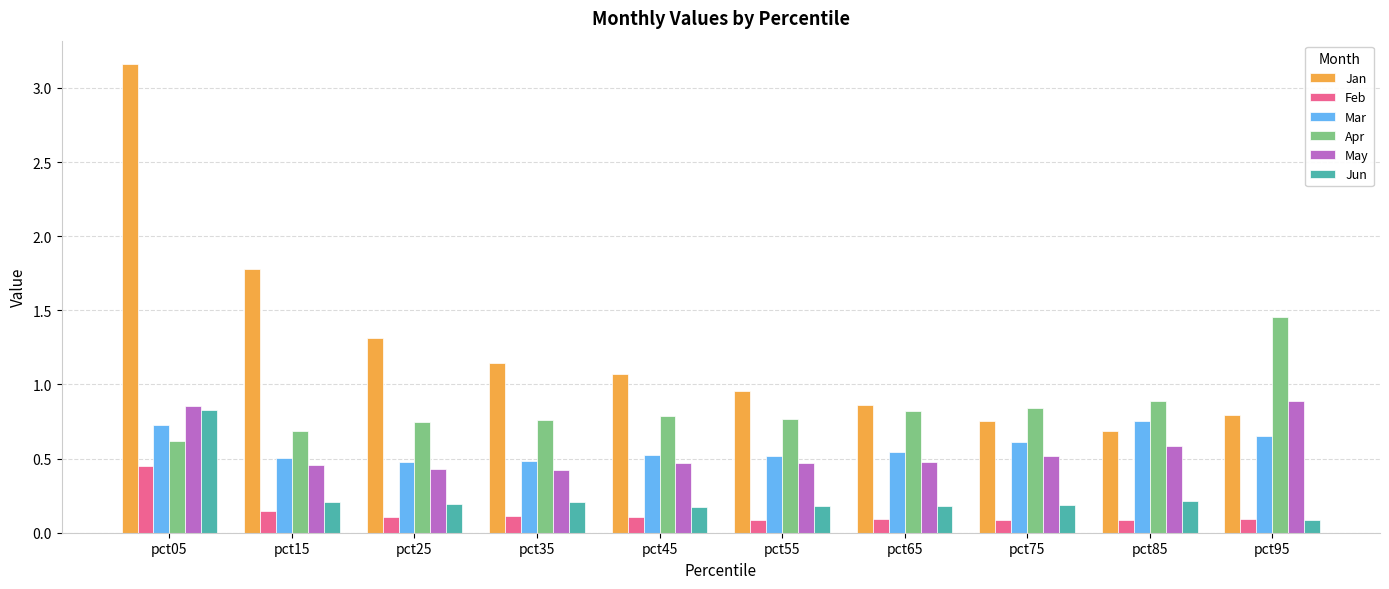

What is the minimum value for Apr?

0.6